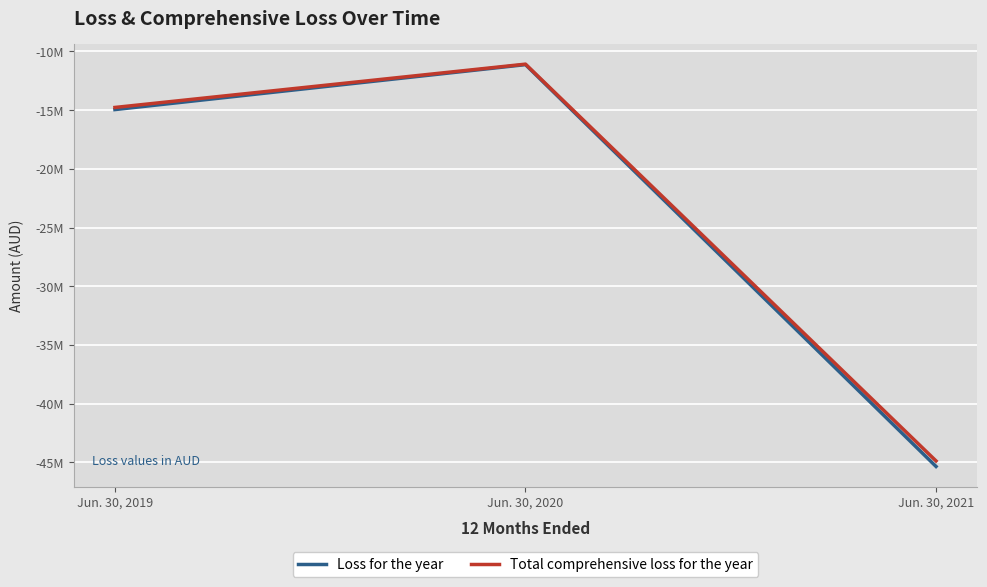

Count the Total comprehensive loss for the year values in the range -44874729 to -11082101.

3